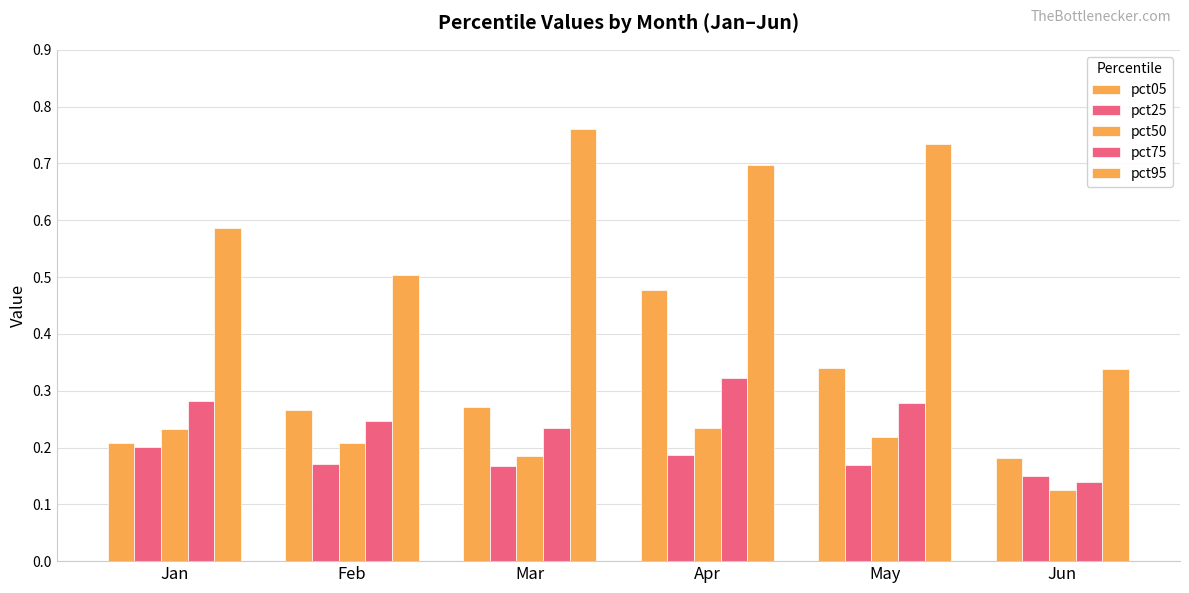

What is the maximum value for pct50?

0.2